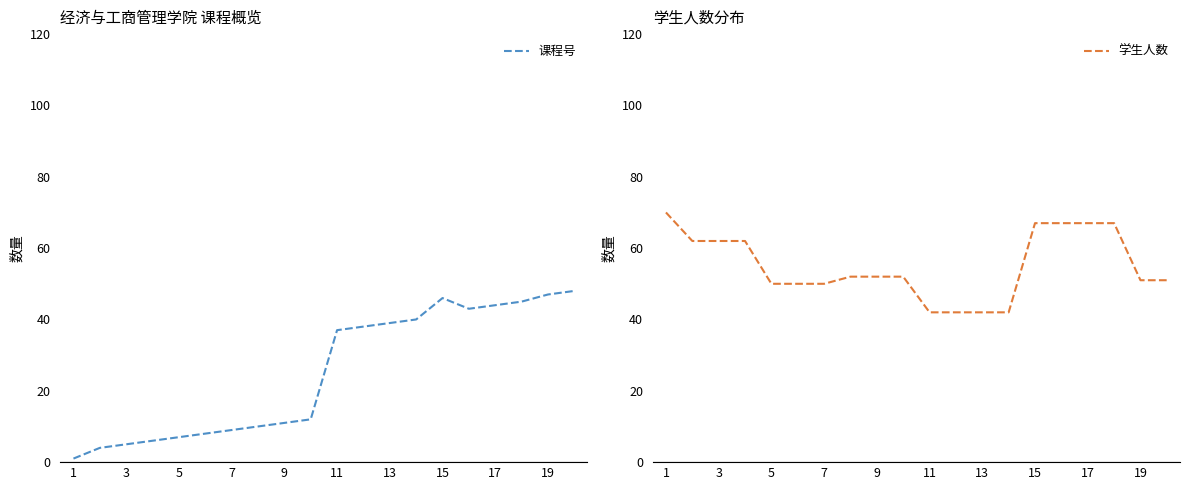

How many lines are shown in the chart?

2